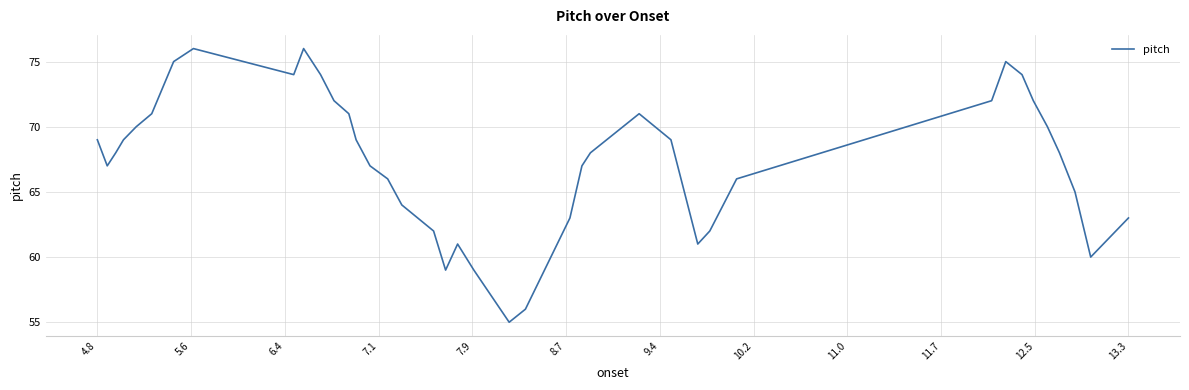

What is the greatest value displayed?

76